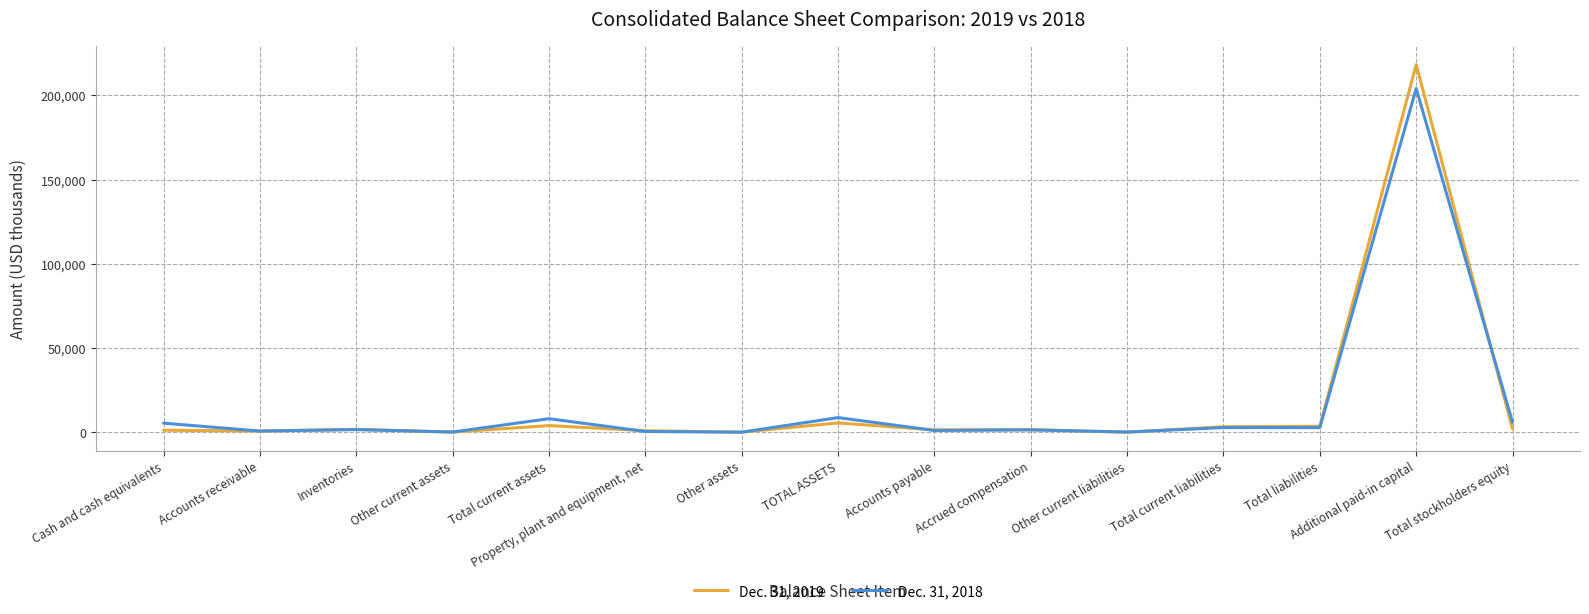

At Other current assets, list the series in order from largest to smallest.

Dec. 31, 2018, Dec. 31, 2019